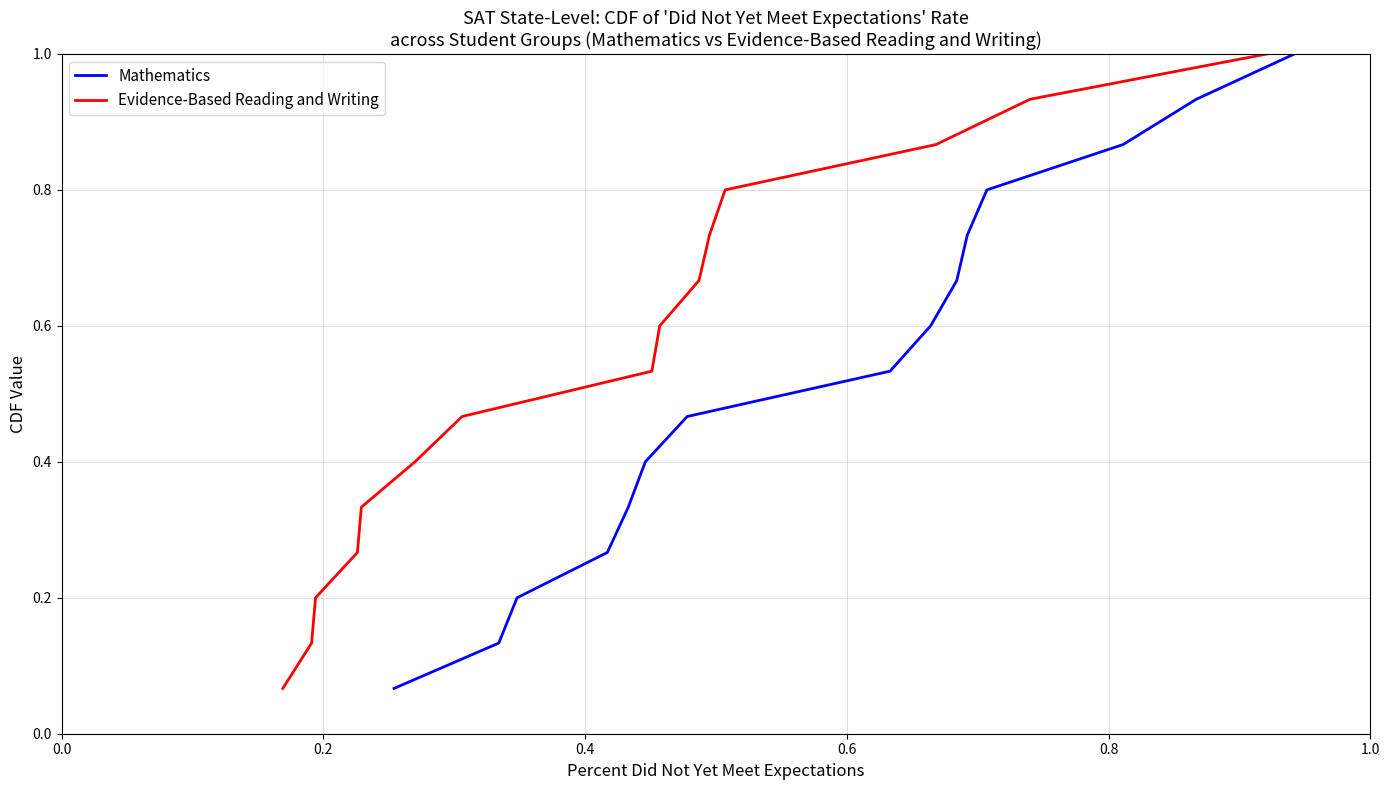

True or false: Mathematics has more than 1 interior local peaks.

False